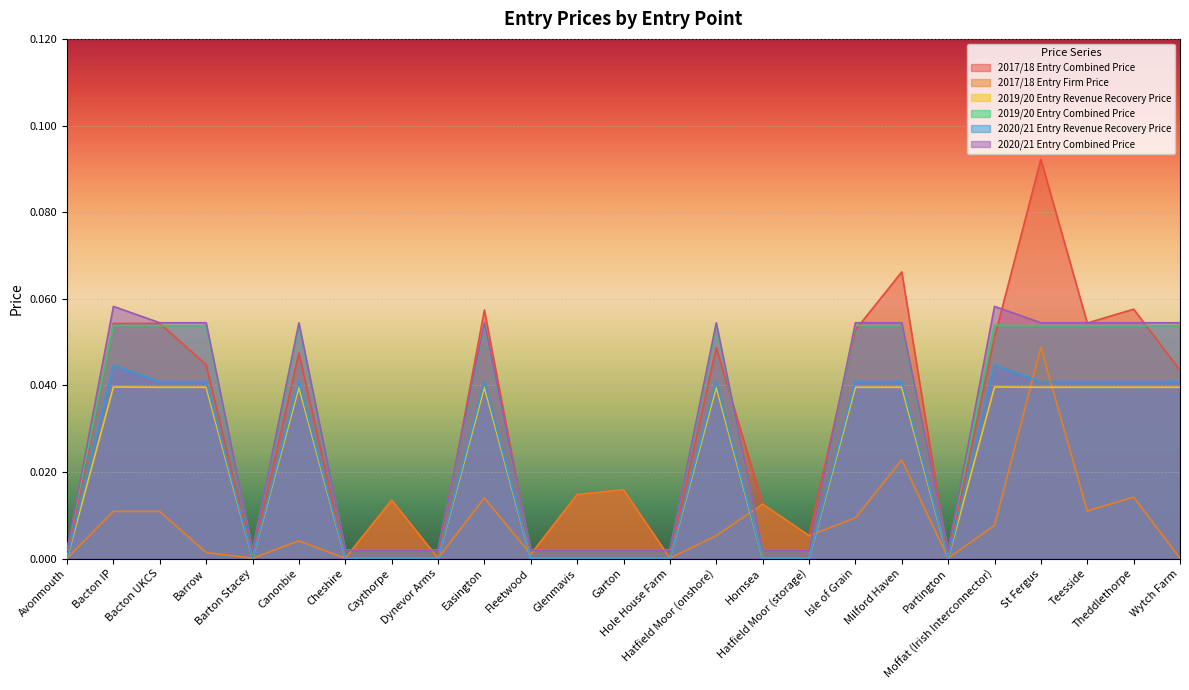

List the series in order of their peak value, lowest first.

2019/20 Entry Revenue Recovery Price, 2020/21 Entry Revenue Recovery Price, 2017/18 Entry Firm Price, 2019/20 Entry Combined Price, 2020/21 Entry Combined Price, 2017/18 Entry Combined Price